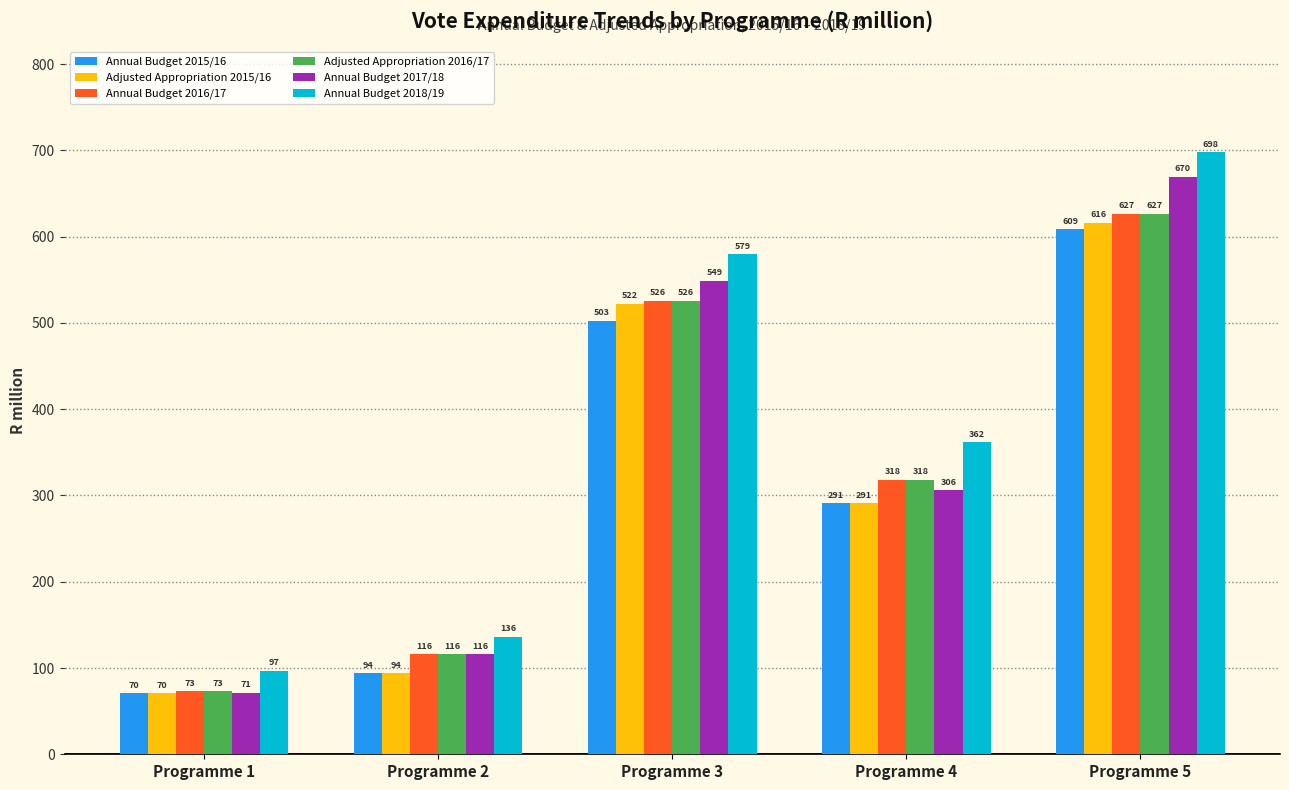

What is the sum of all Annual Budget 2018/19 values?

1872.7